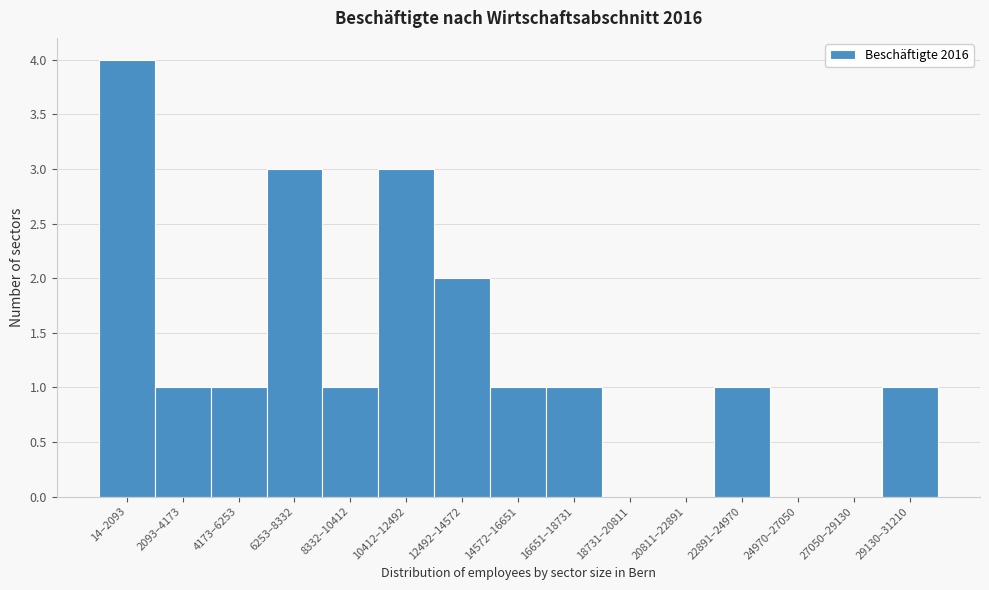

Reading left to right, extract all data points from this chart.

14–2093=4	2093–4173=1	4173–6253=1	6253–8332=3	8332–10412=1	10412–12492=3	12492–14572=2	14572–16651=1	16651–18731=1	18731–20811=0	20811–22891=0	22891–24970=1	24970–27050=0	27050–29130=0	29130–31210=1